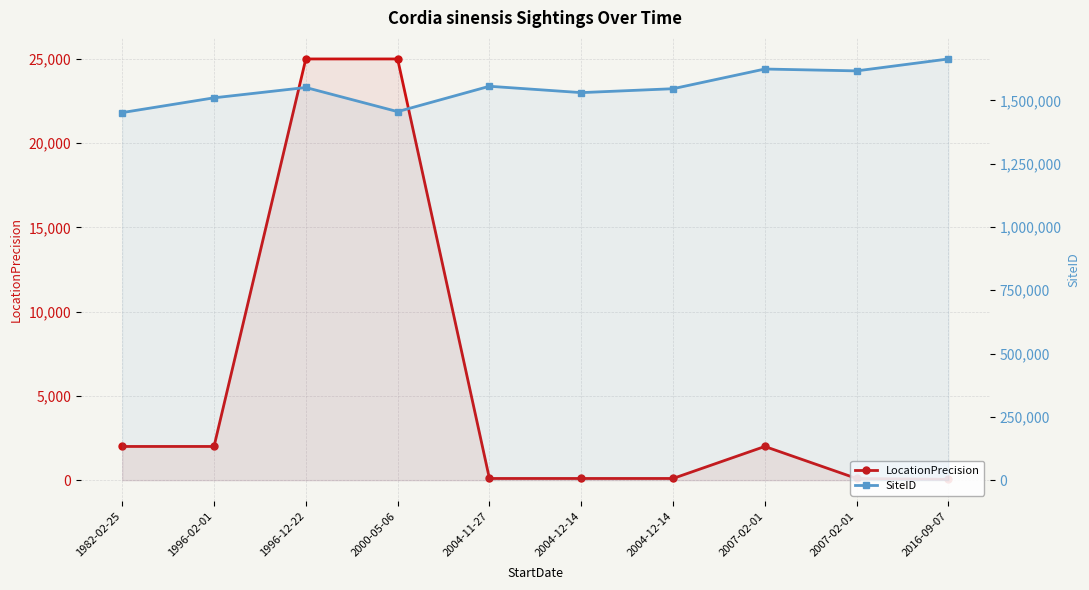

In LocationPrecision, how many points are higher than both neighbors (excluding endpoints)?

1